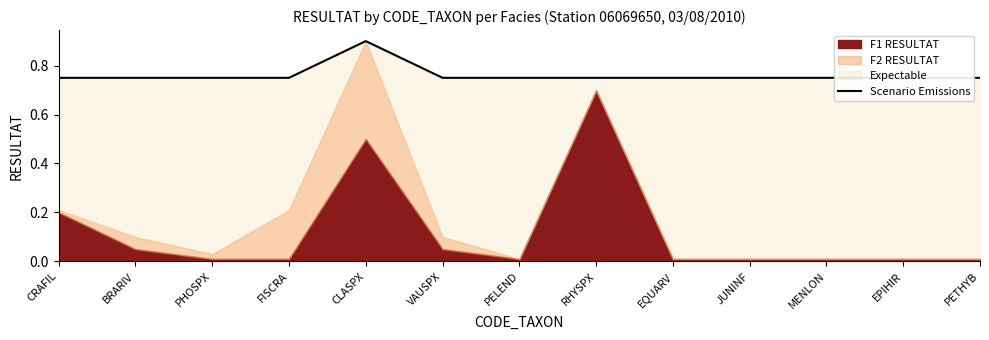

What is the sum of all values?

9.9